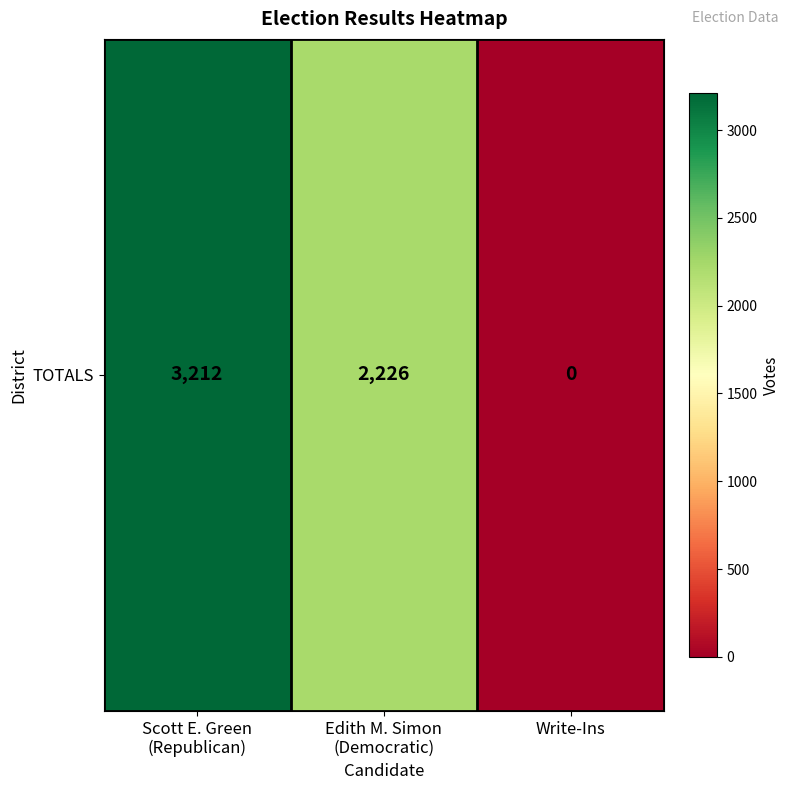

Reading right to left, what are all the values shown in this chart?

0	2226	3212